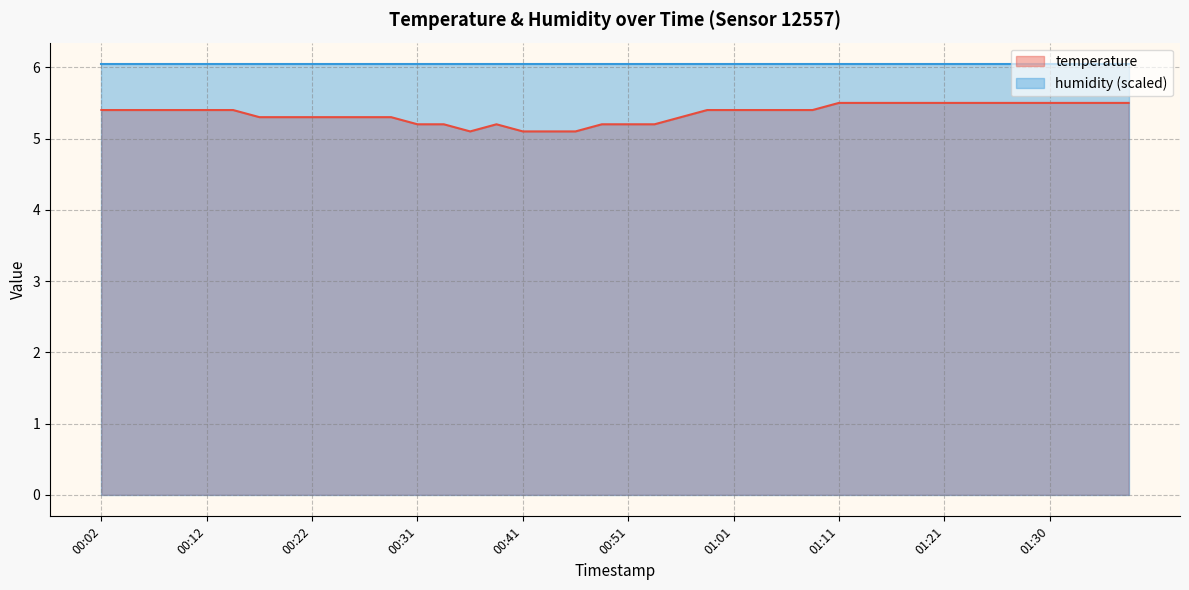

What is the difference between the second highest and second lowest values?

0.4